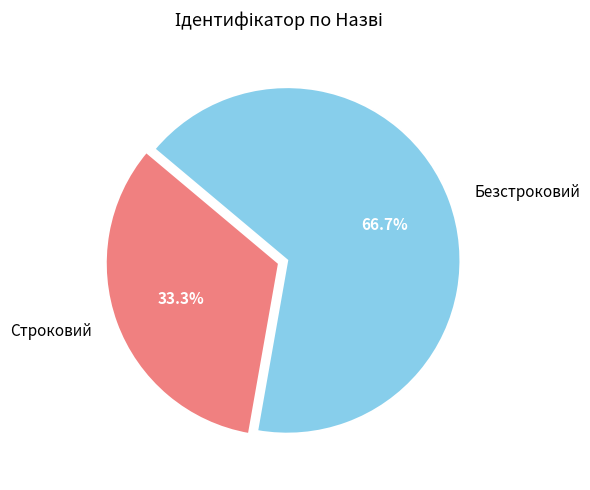

How many segments does this pie chart have?

2